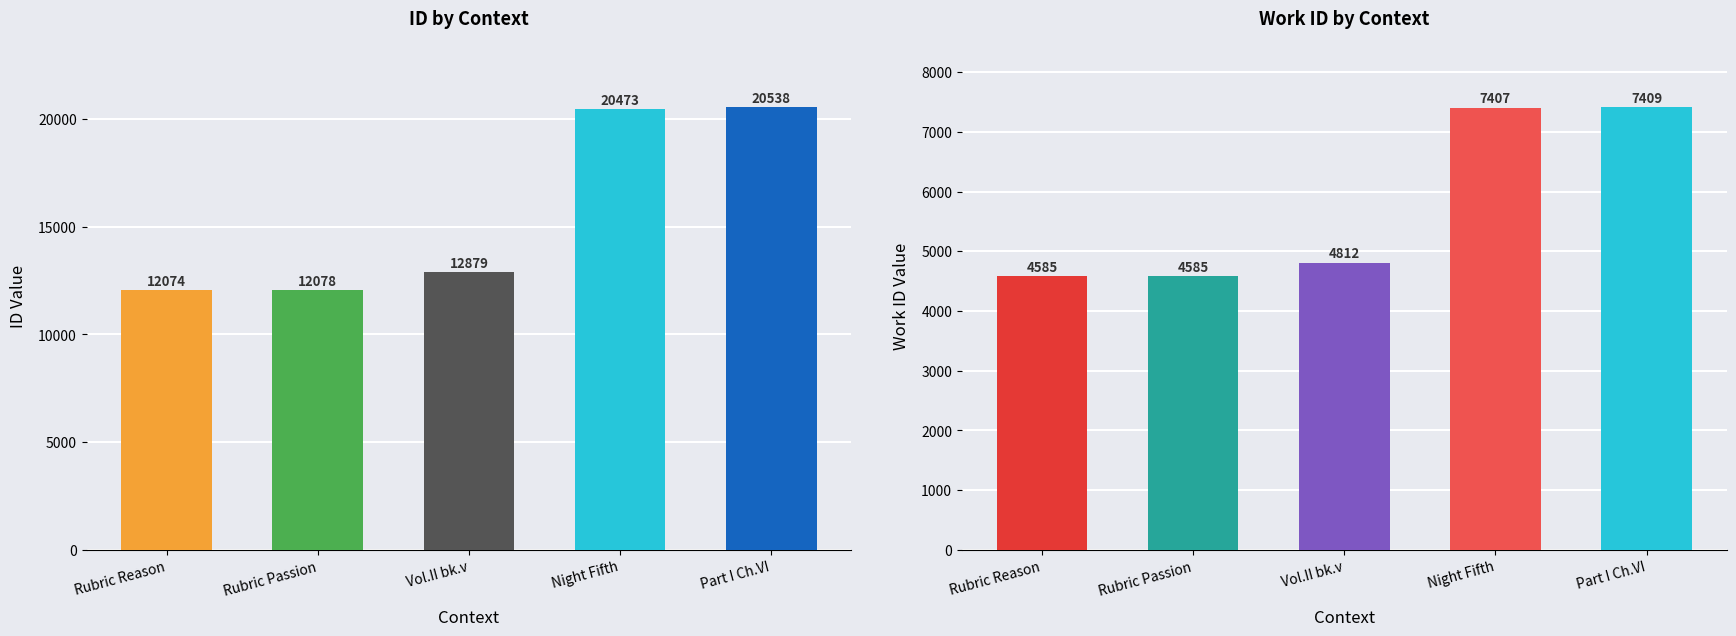

At which category is the sum across all series the highest?

Part I Chapter VI